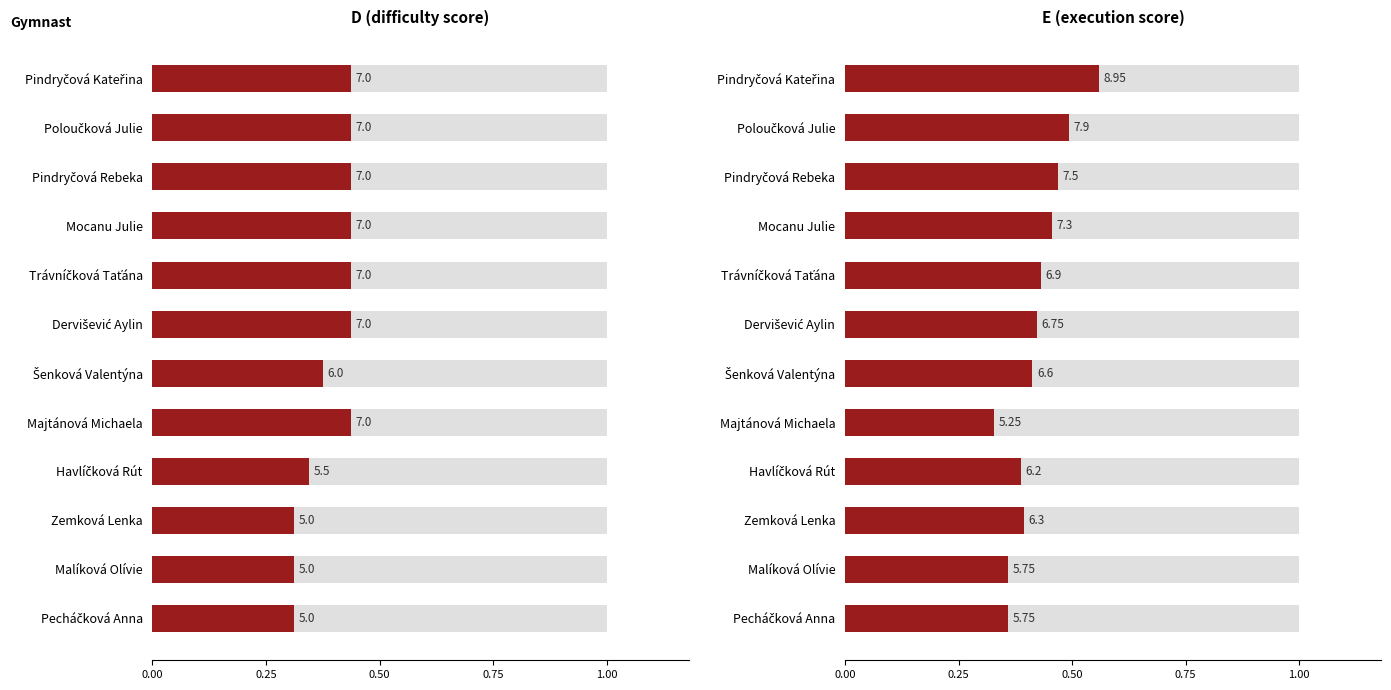

What is the maximum value shown in the chart?

0.6